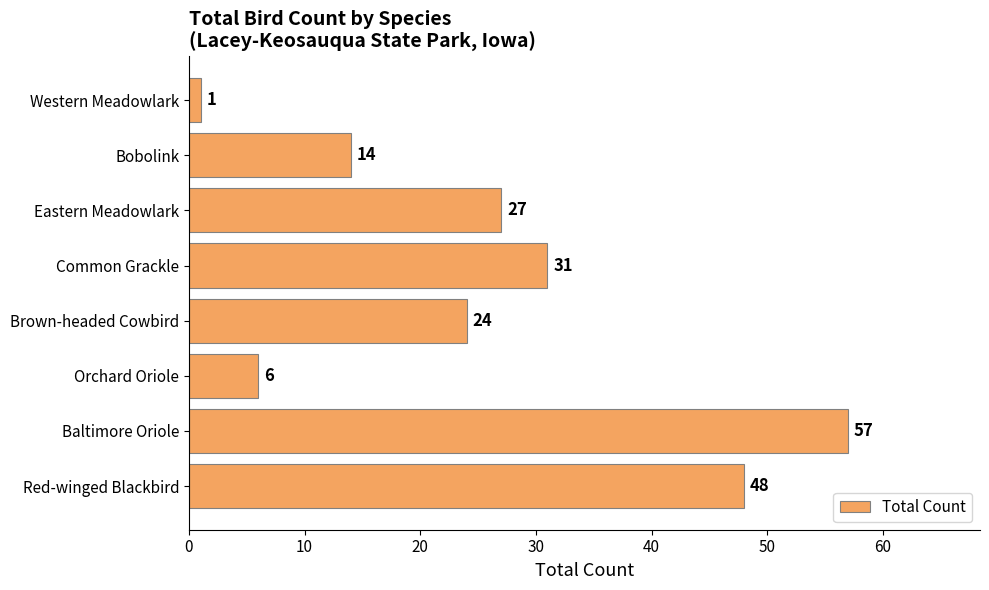

What is the ratio of the value at Baltimore Oriole to the value at Western Meadowlark?

57.0